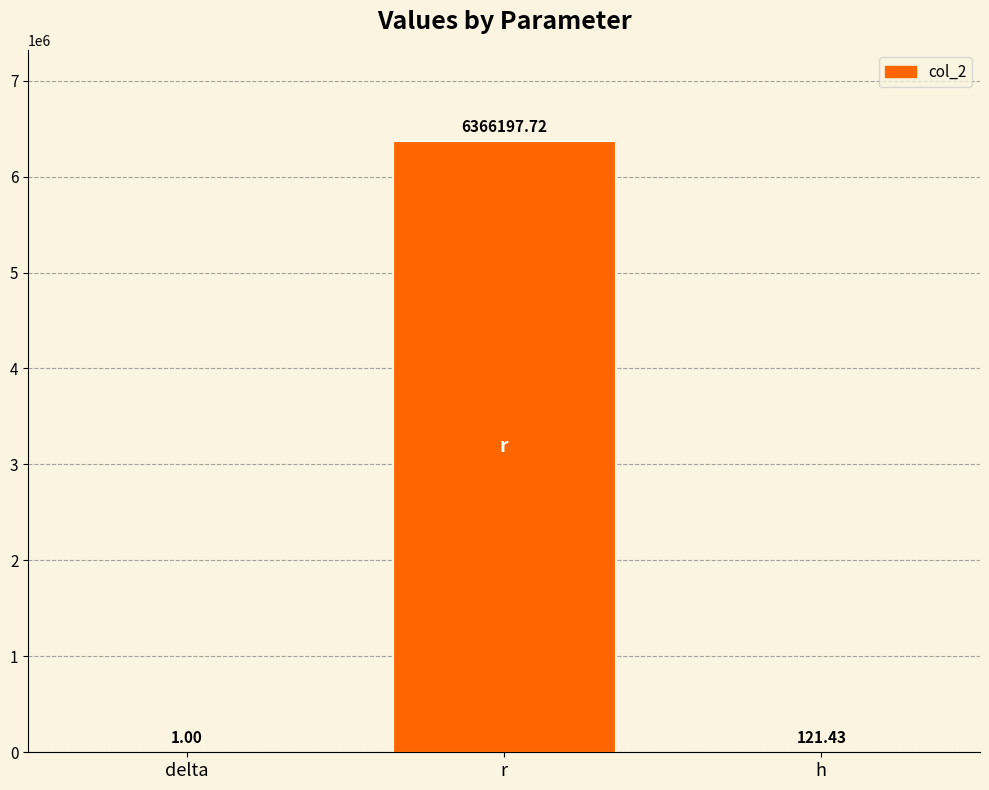

Which label corresponds to the largest value in the chart?

r